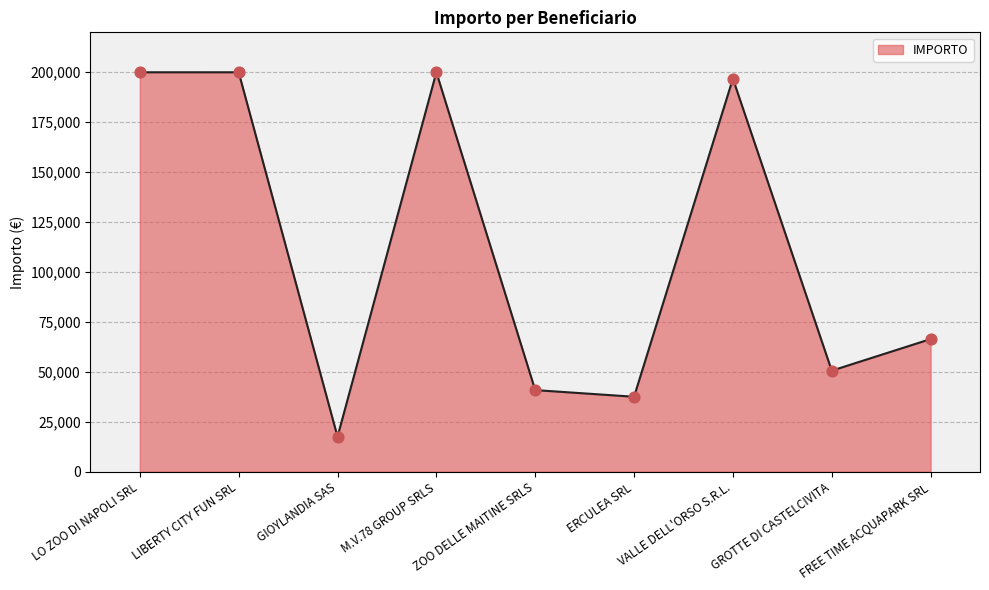

Approximately how many times larger is the value at GIOYLANDIA SAS compared to ZOO DELLE MAITINE SRLS?

0.4